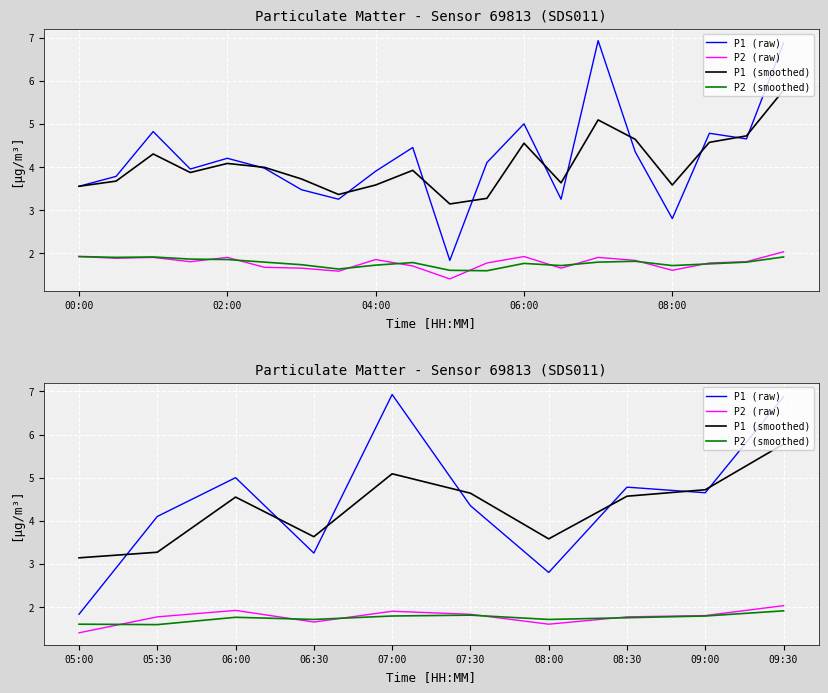

True or false: P2 (raw) has a value of 1.8 at 08:30.

True